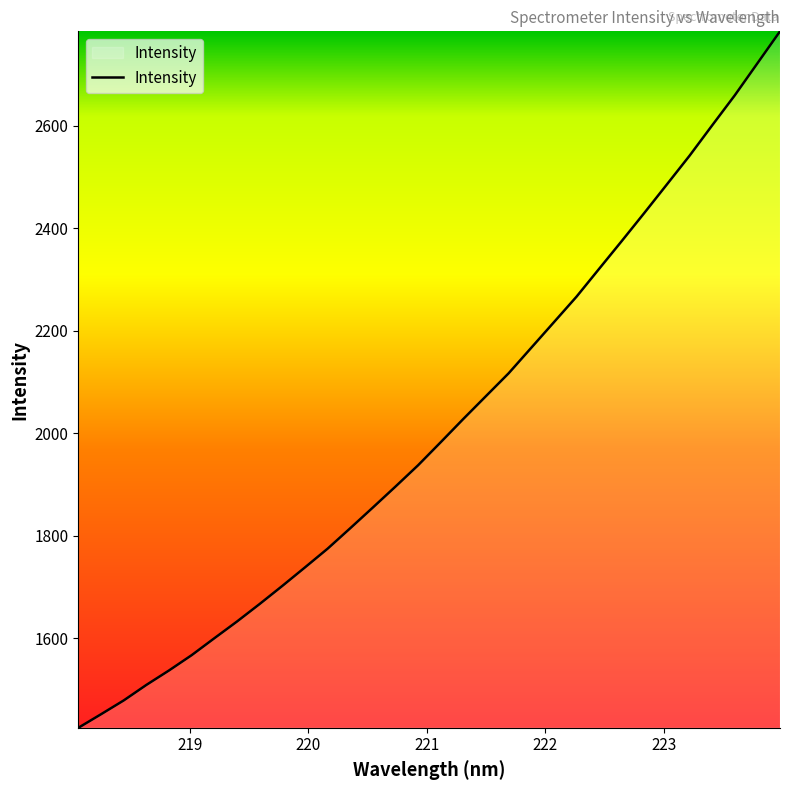

What is the difference between the maximum and minimum values?

1357.9